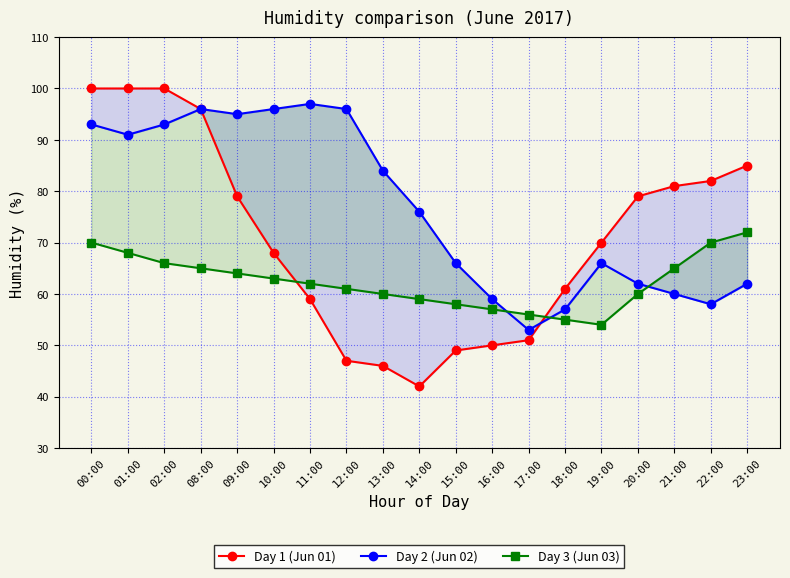

At which label does Day 1 (Jun 01) reach its minimum?

14:00